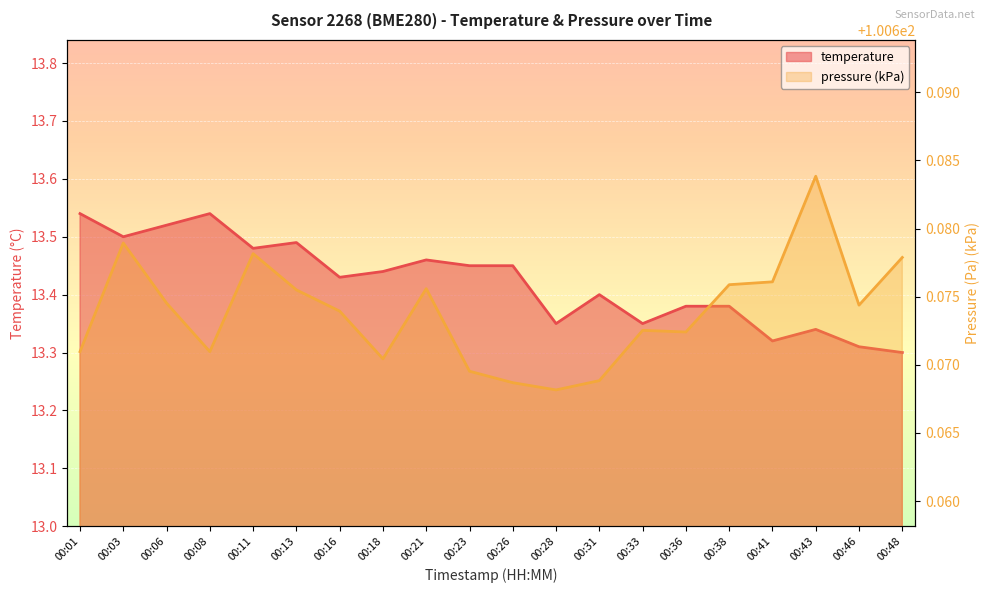

True or false: temperature and pressure_kpa intersect in this chart.

False